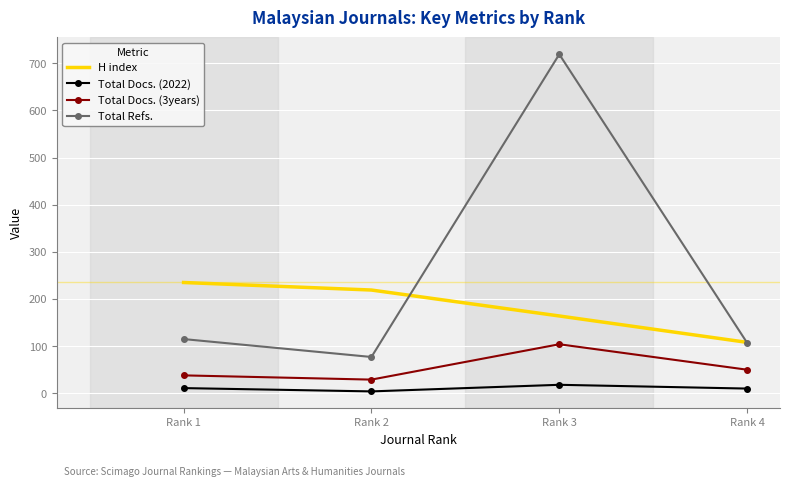

What are all the series names shown in the legend?

H index, Total Docs. (2022), Total Docs. (3years), Total Refs.